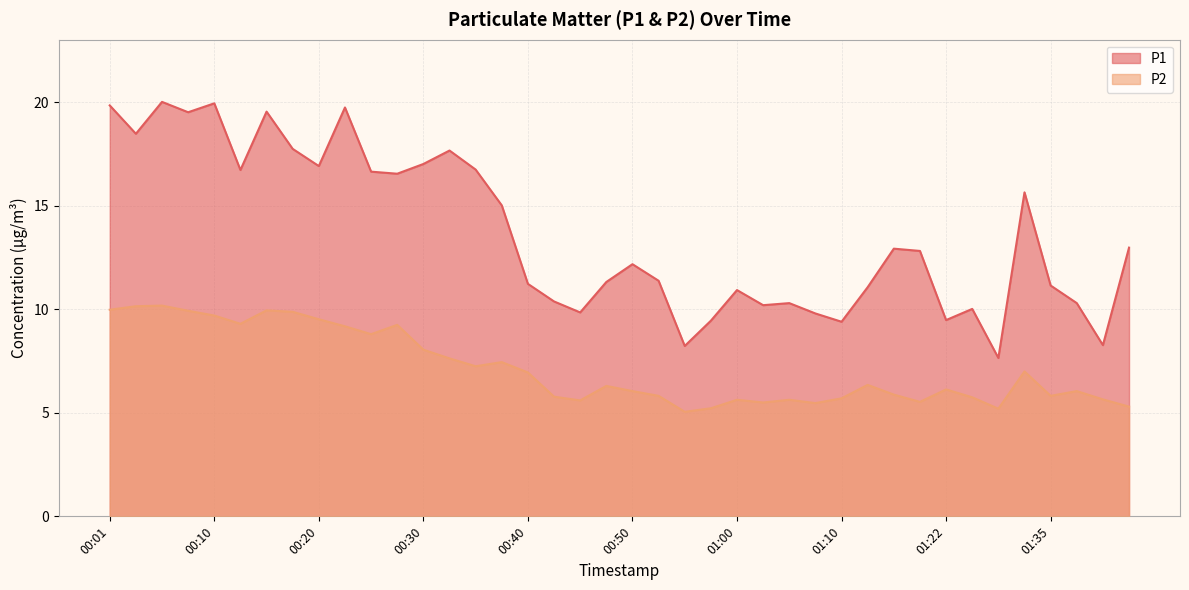

What is the difference between the maximum and second lowest values in the P2 series?

5.0